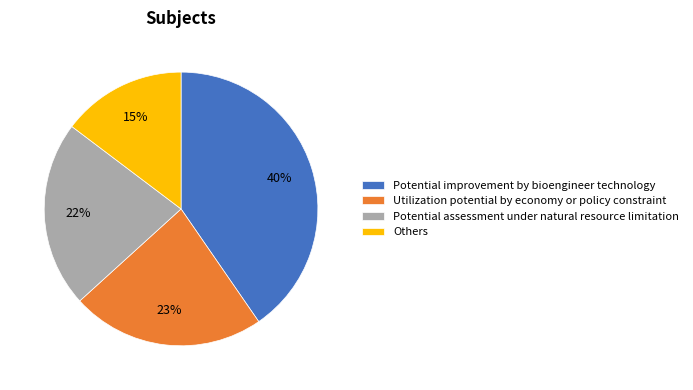

True or false: Utilization potential by economy or policy constraint accounts for 23% of the total.

True